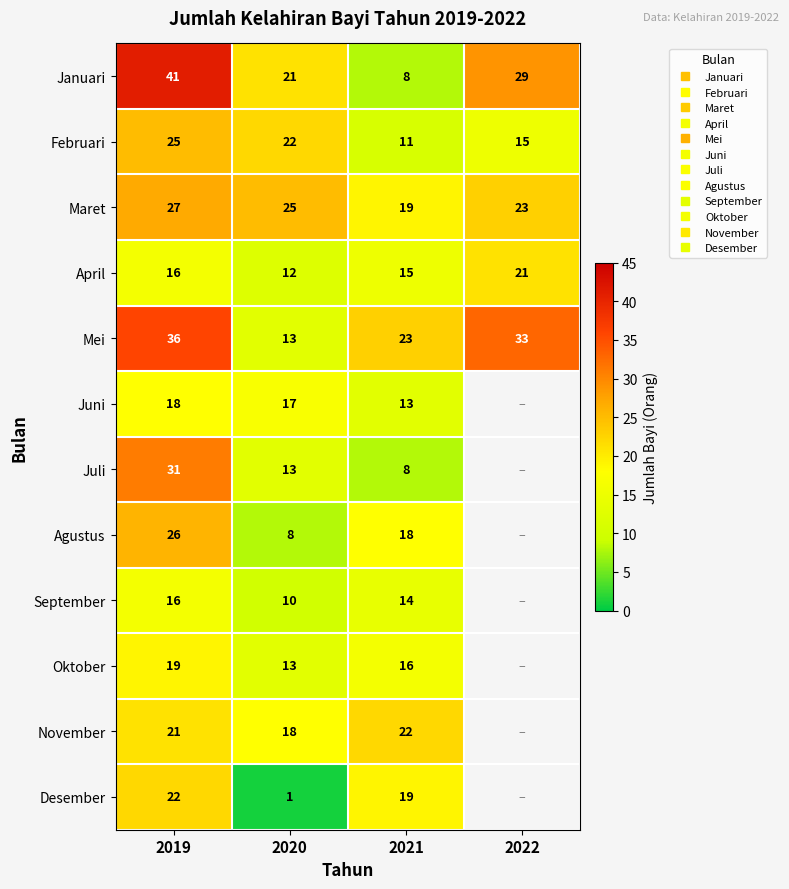

What is the minimum value shown in the chart?

1.0